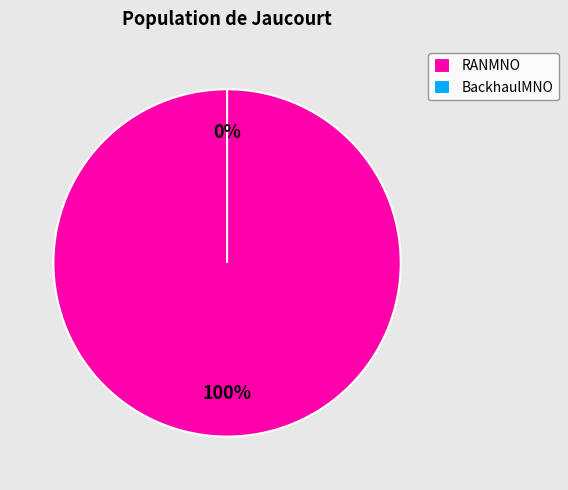

Which category has the biggest portion of the pie?

RANMNO